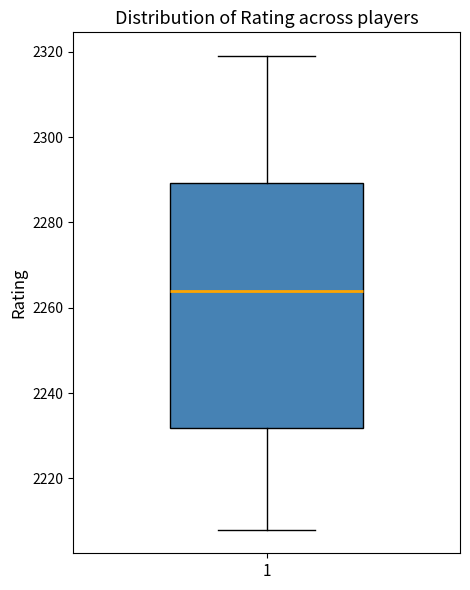

Transcribe this box plot: give where the median line is, the range the box spans, and where the two whiskers end, as read against the y-axis. The values are not printed on the chart, so give them approximately, as read against the axis.

median 2264, box 2232 to 2290, whiskers 2208 to 2320